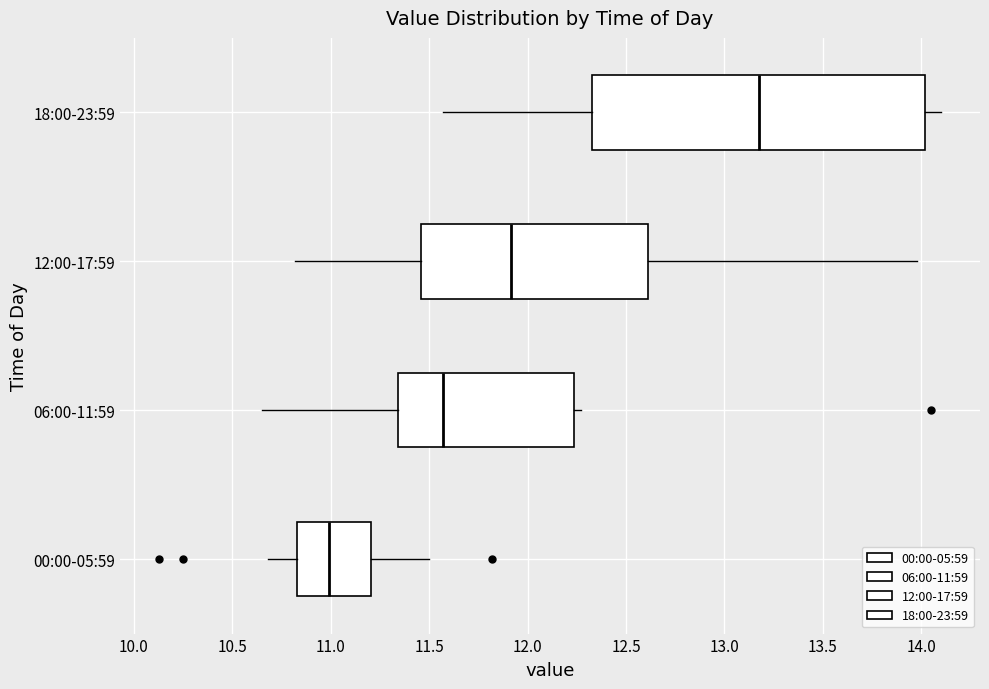

Which box has the furthest to the right median line?

18:00-23:59